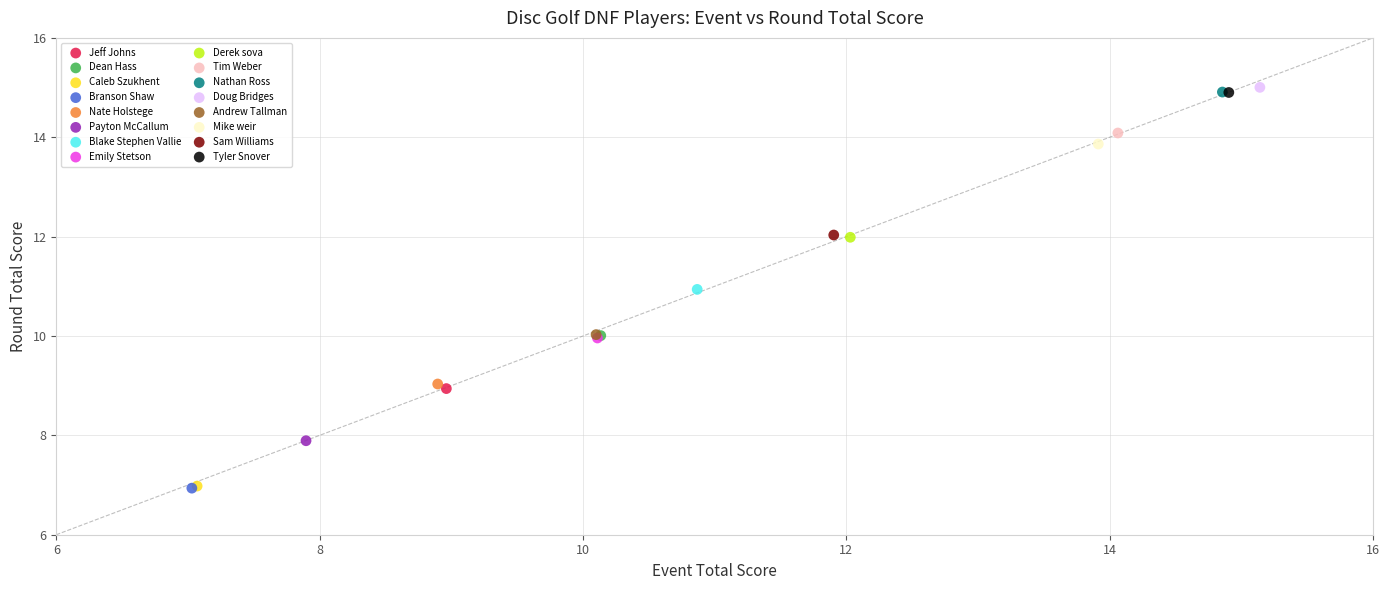

Which series reaches the maximum Y coordinate?

Doug Bridges